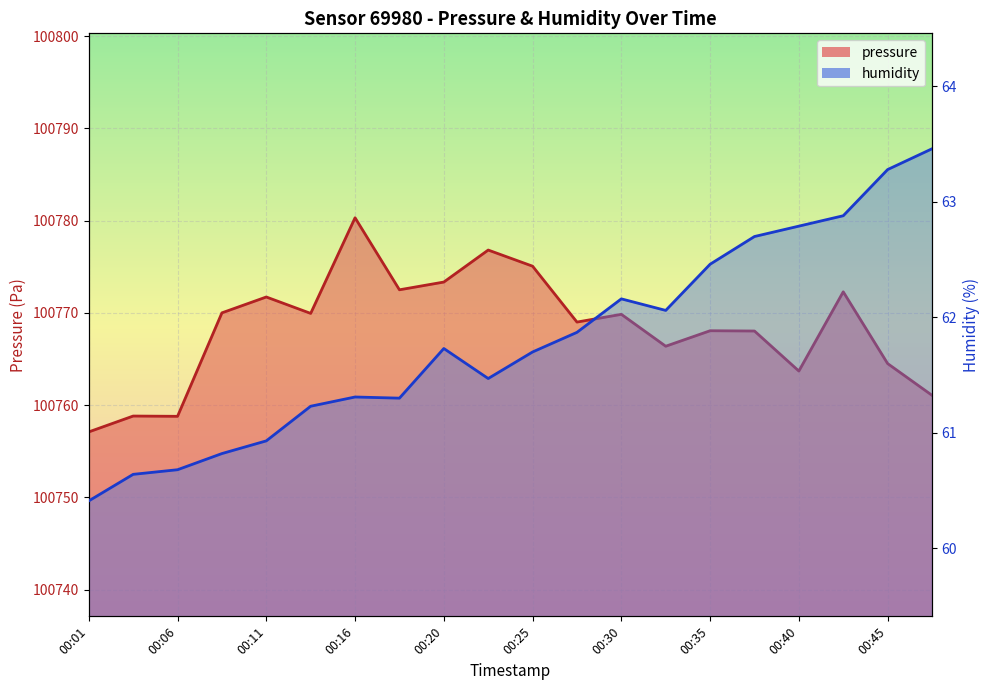

True or false: humidity has a value of 26.8 at 00:23.

False